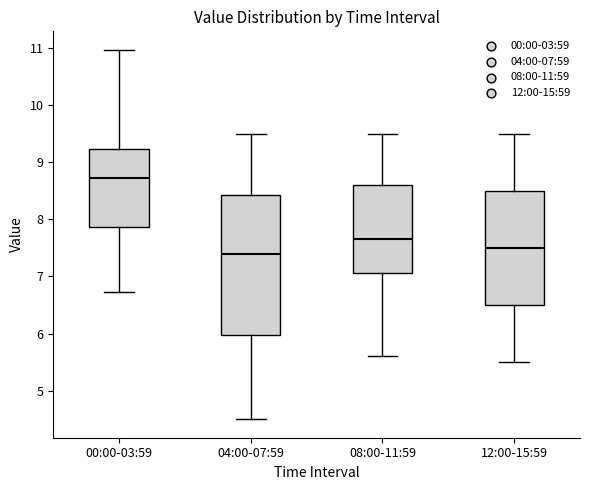

Where does the median line of the box for 04:00-07:59 sit on the y-axis? The values are not printed on the chart, so give them approximately, as read against the axis.

7.4